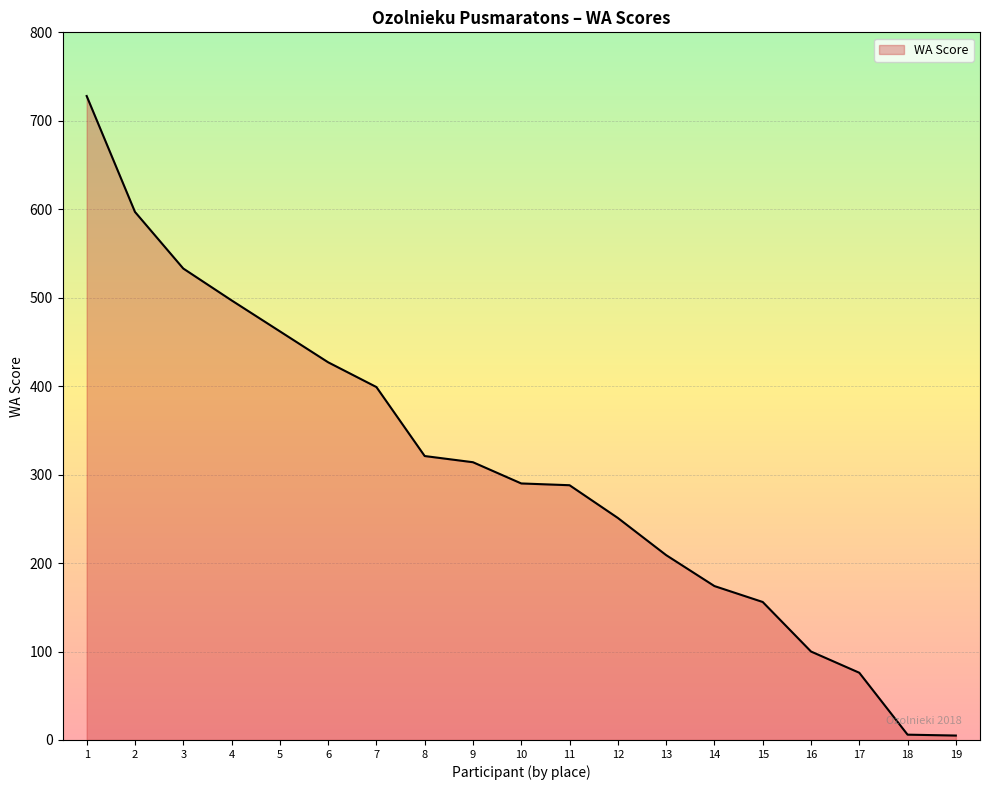

What is the change in value from 8 to 12?

-70